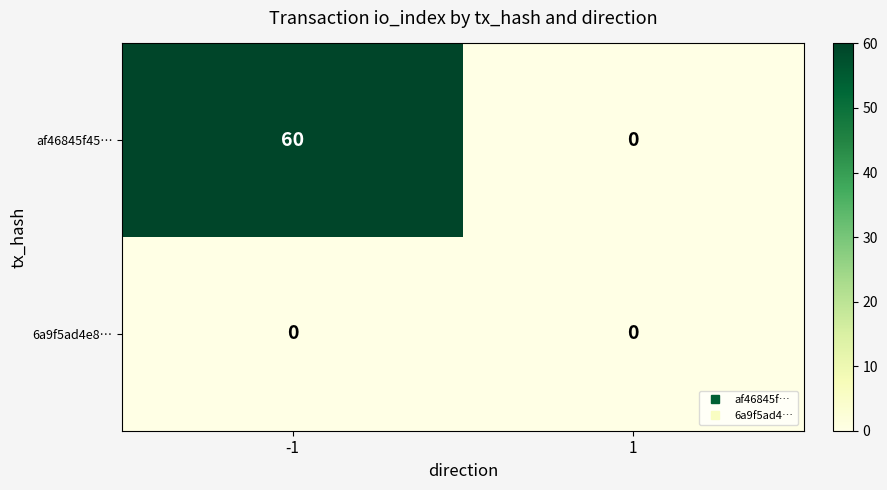

How many data points does each series have?

2